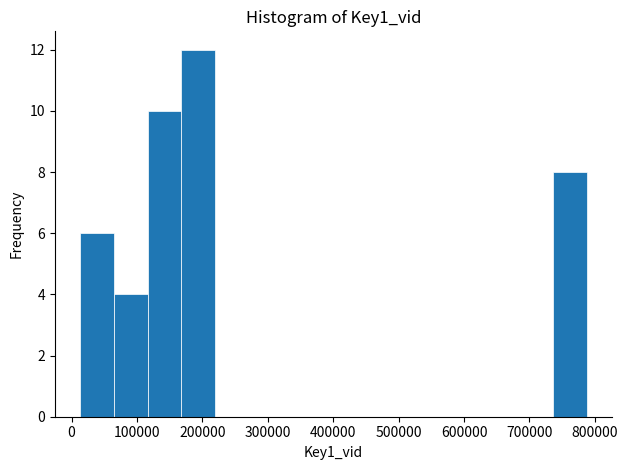

Reading left to right, list every bar in this chart as the range it spans on the x-axis followed by its height. Neither the bar edges nor the heights are printed on the chart, so give them approximately, as read against the axes.

10000 to 60000: 6
60000 to 120000: 4
120000 to 170000: 10
170000 to 220000: 12
220000 to 270000: 0
270000 to 320000: 0
320000 to 370000: 0
370000 to 430000: 0
430000 to 480000: 0
480000 to 530000: 0
530000 to 580000: 0
580000 to 630000: 0
630000 to 680000: 0
680000 to 740000: 0
740000 to 790000: 8